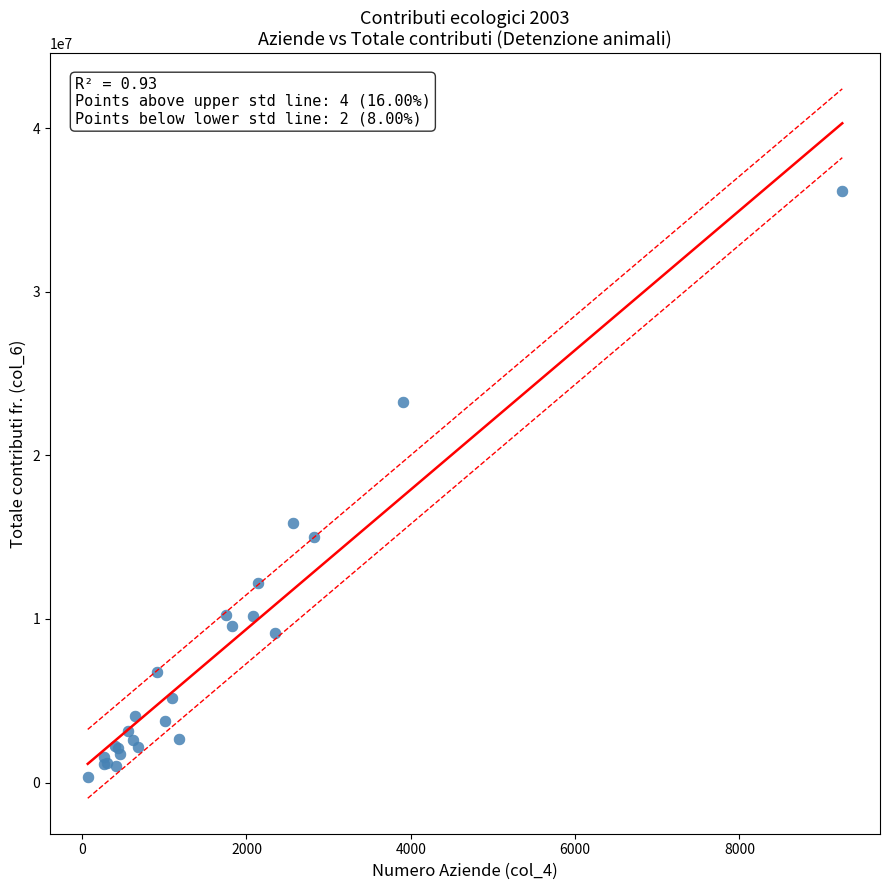

What Y value in the scatter plot is closest to 18244907?

15841135